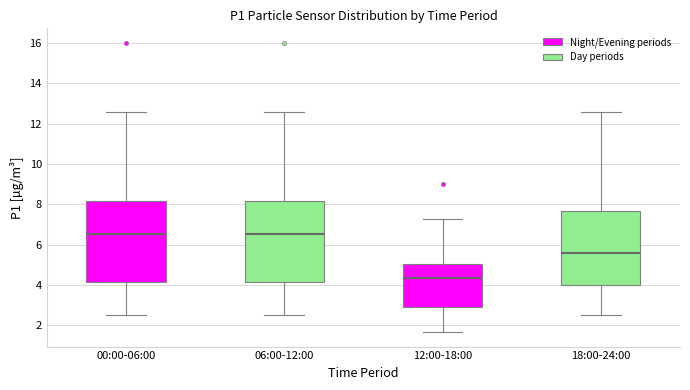

Reading left to right, transcribe this box plot: for each box, give where its median line is, the range the box spans, and where its two whiskers end, as read against the y-axis. The values are not printed on the chart, so give them approximately, as read against the axis.

00:00-06:00: median 6.6, box 4.2 to 8.2, whiskers 2.6 to 12.6
06:00-12:00: median 6.6, box 4.2 to 8.2, whiskers 2.6 to 12.6
12:00-18:00: median 4.4, box 3.0 to 5.0, whiskers 1.6 to 7.2
18:00-24:00: median 5.6, box 4.0 to 7.6, whiskers 2.6 to 12.6